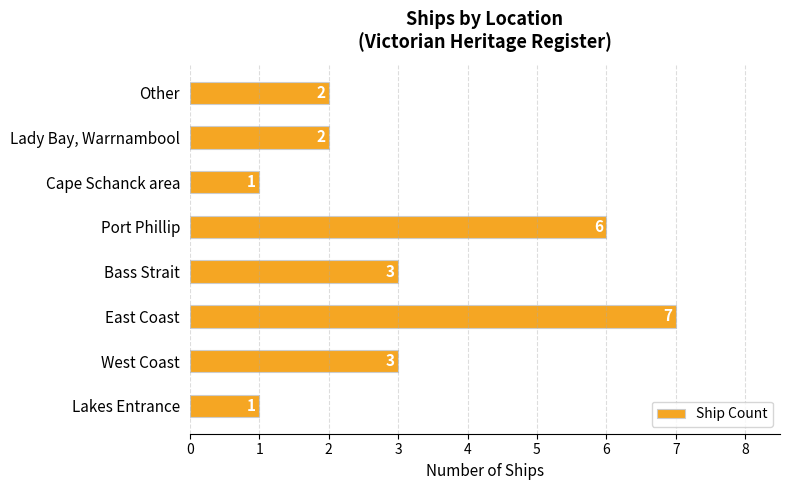

What is the difference between the maximum and minimum values?

6